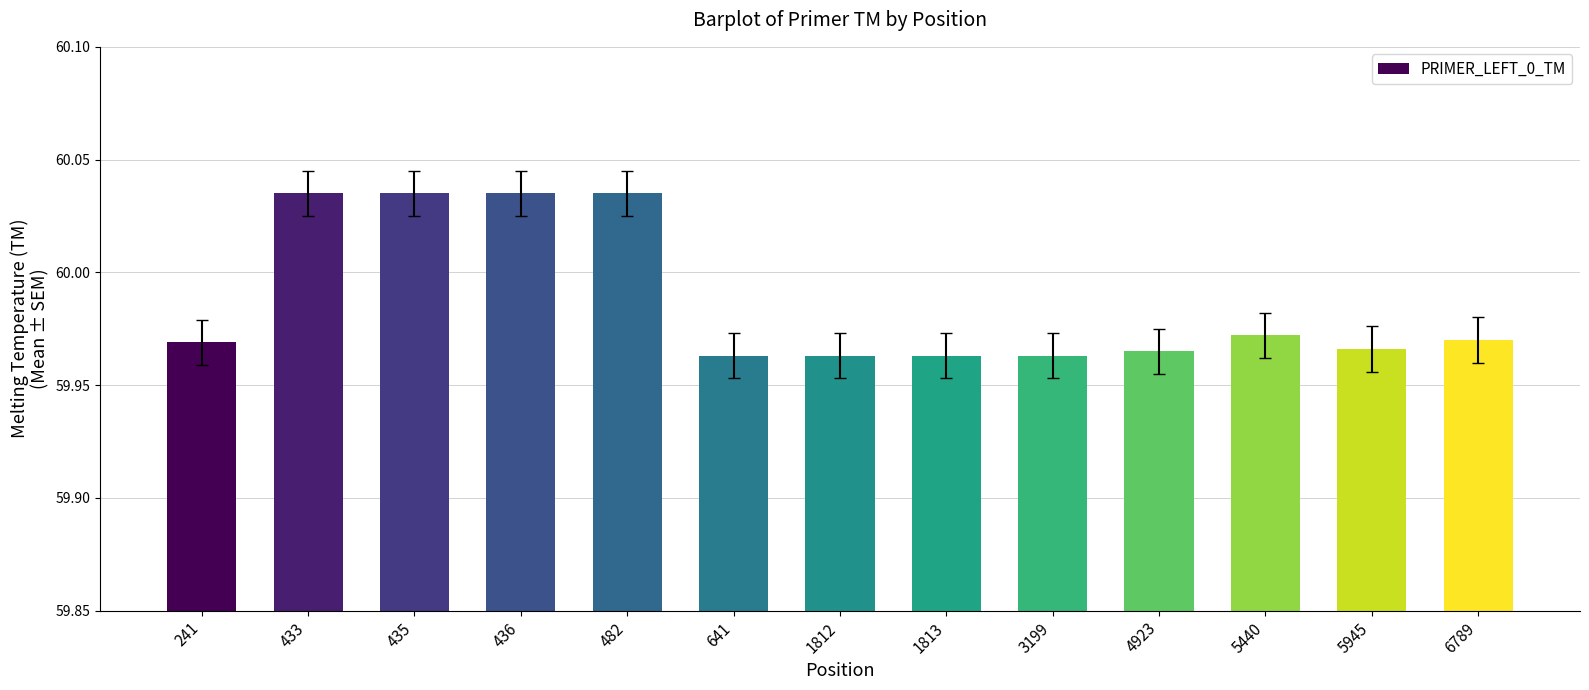

Does the chart contain stacked bars?

No